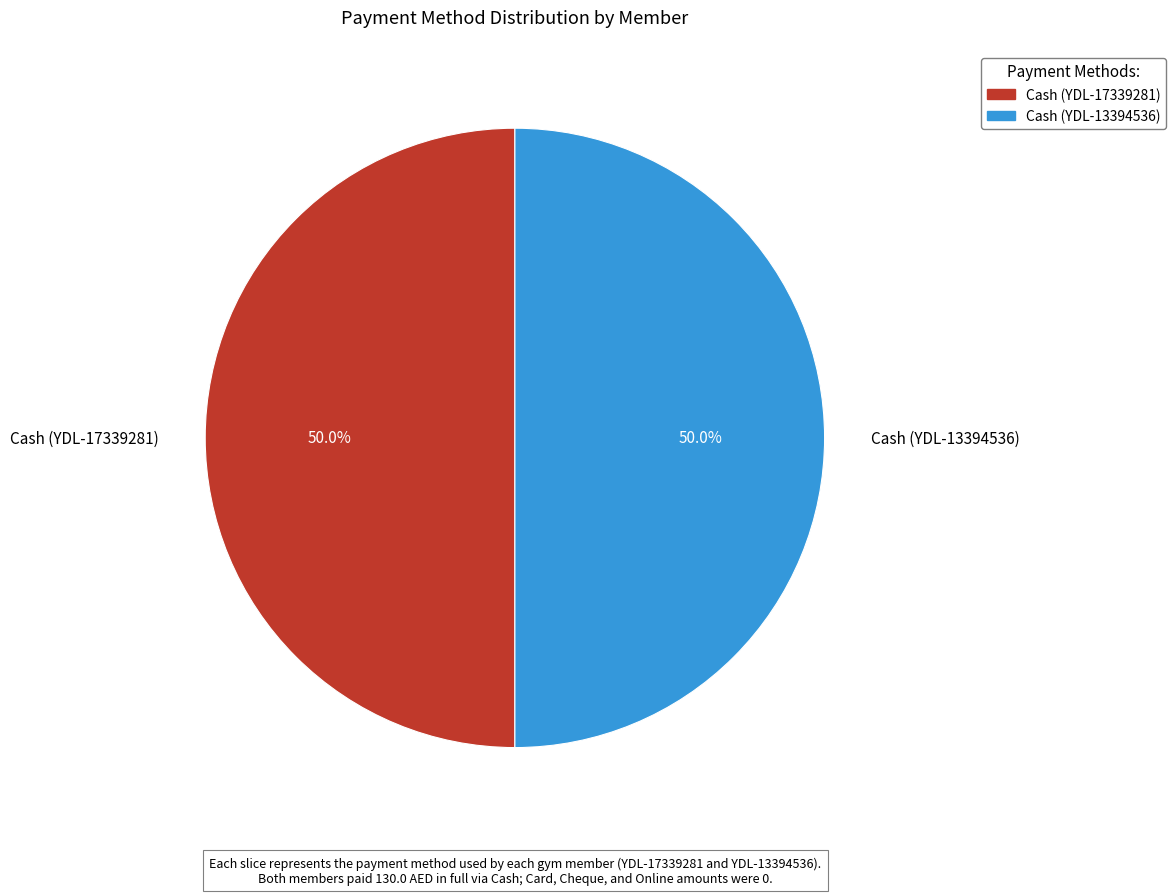

How many slices are in this pie chart?

2